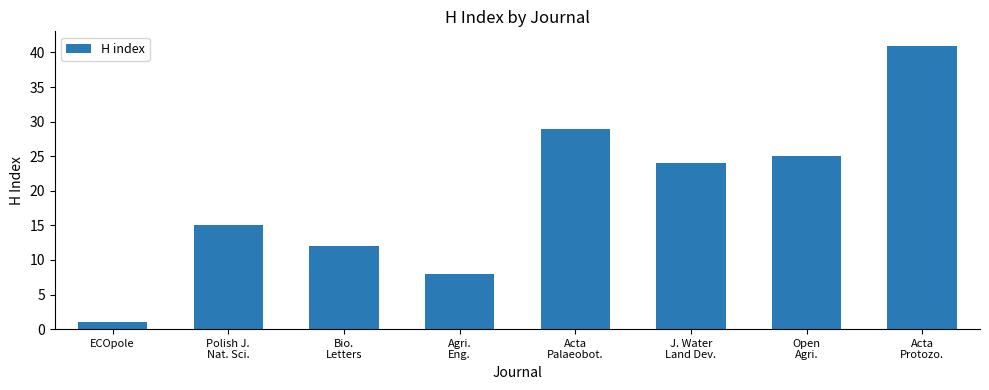

The chart shows a value of 29 at Acta
Palaeobot.. True or false?

True